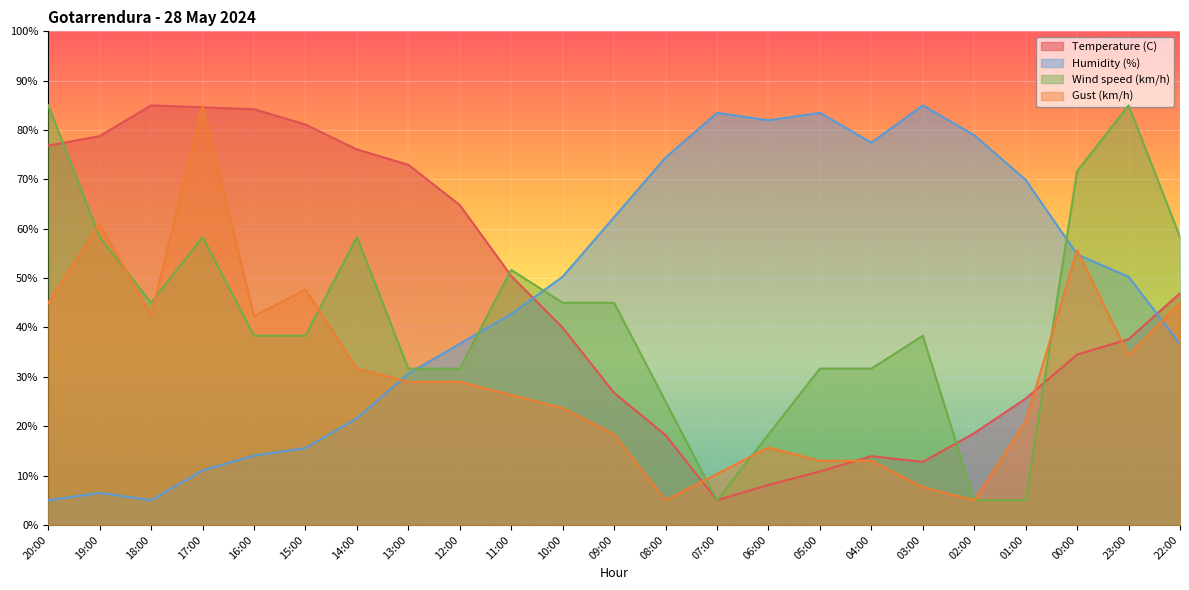

Reading left to right, transcribe all the data shown in this chart.

Temperature (C): 76.8	78.8	85.0	84.6	84.2	81.1	76.1	73.0	64.8	50.4	40.0	26.7	18.2	5.0	8.1	10.8	13.9	12.8	18.6	25.6	34.5	37.6	46.9
Humidity (%): 5.0	6.5	5.0	11.0	14.1	15.6	21.6	30.7	36.7	42.7	50.3	62.4	74.4	83.5	82.0	83.5	77.5	85.0	79.0	69.9	54.8	50.3	36.7
Wind speed (km/h): 85.0	58.3	45.0	58.3	38.3	38.3	58.3	31.7	31.7	51.7	45.0	45.0	25.0	5.0	18.3	31.7	31.7	38.3	5.0	5.0	71.7	85.0	58.3
Gust (km/h): 45.0	61.0	42.3	85.0	42.3	47.7	31.7	29.0	29.0	26.3	23.7	18.3	5.0	10.3	15.7	13.0	13.0	7.7	5.0	21.0	55.7	34.3	45.0